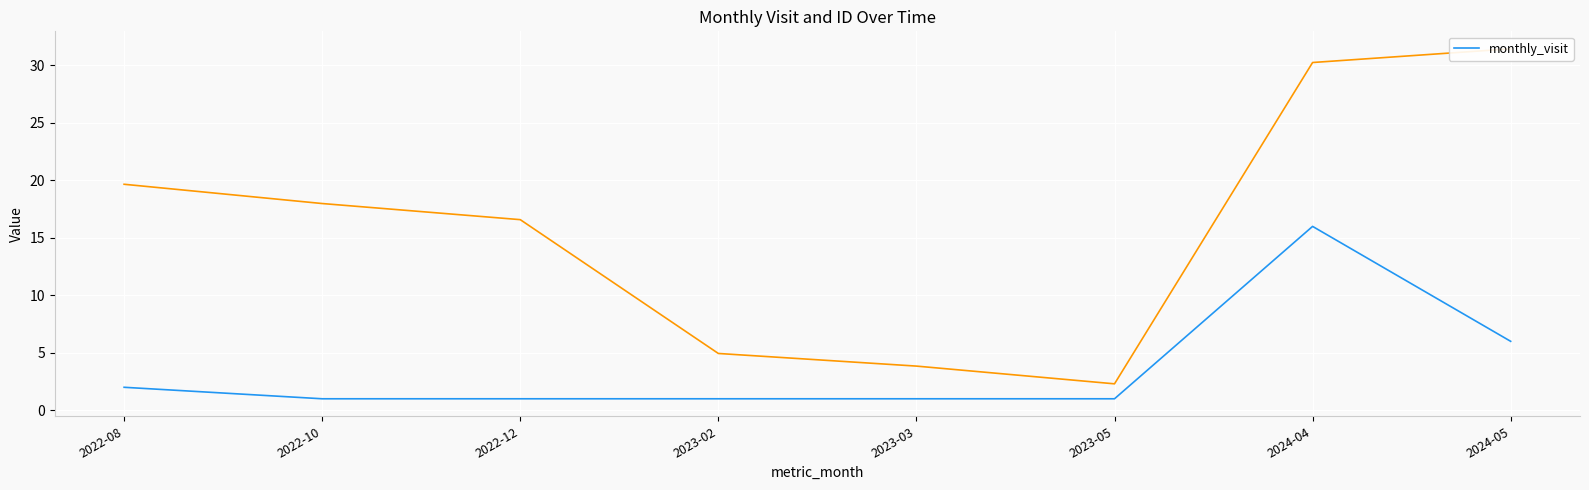

Where is monthly_visit nearest to the value 8?

2024-05